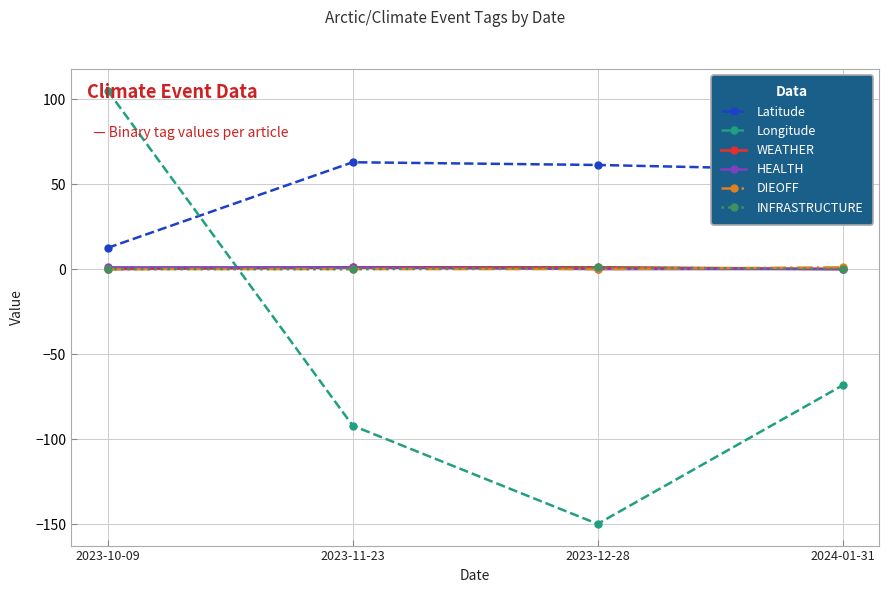

How many lines are shown in the chart?

6